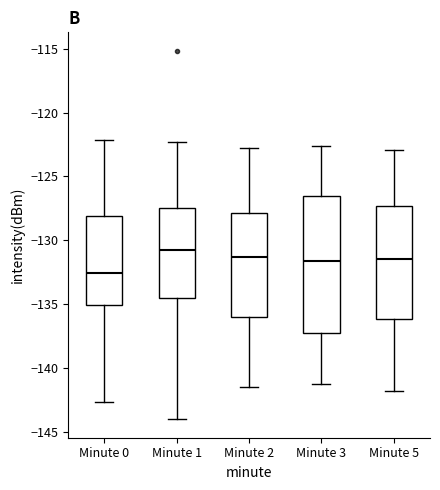

Reading left to right, read every box against the y-axis: the position of its median line, the range the box covers, and the ends of its whiskers. The values are not printed on the chart, so give them approximately, as read against the axis.

Minute 0: median -132.5, box -135.0 to -128.0, whiskers -142.5 to -122.0
Minute 1: median -131.0, box -134.5 to -127.5, whiskers -144.0 to -122.5
Minute 2: median -131.5, box -136.0 to -128.0, whiskers -141.5 to -123.0
Minute 3: median -131.5, box -137.0 to -126.5, whiskers -141.5 to -122.5
Minute 5: median -131.5, box -136.0 to -127.5, whiskers -142.0 to -123.0